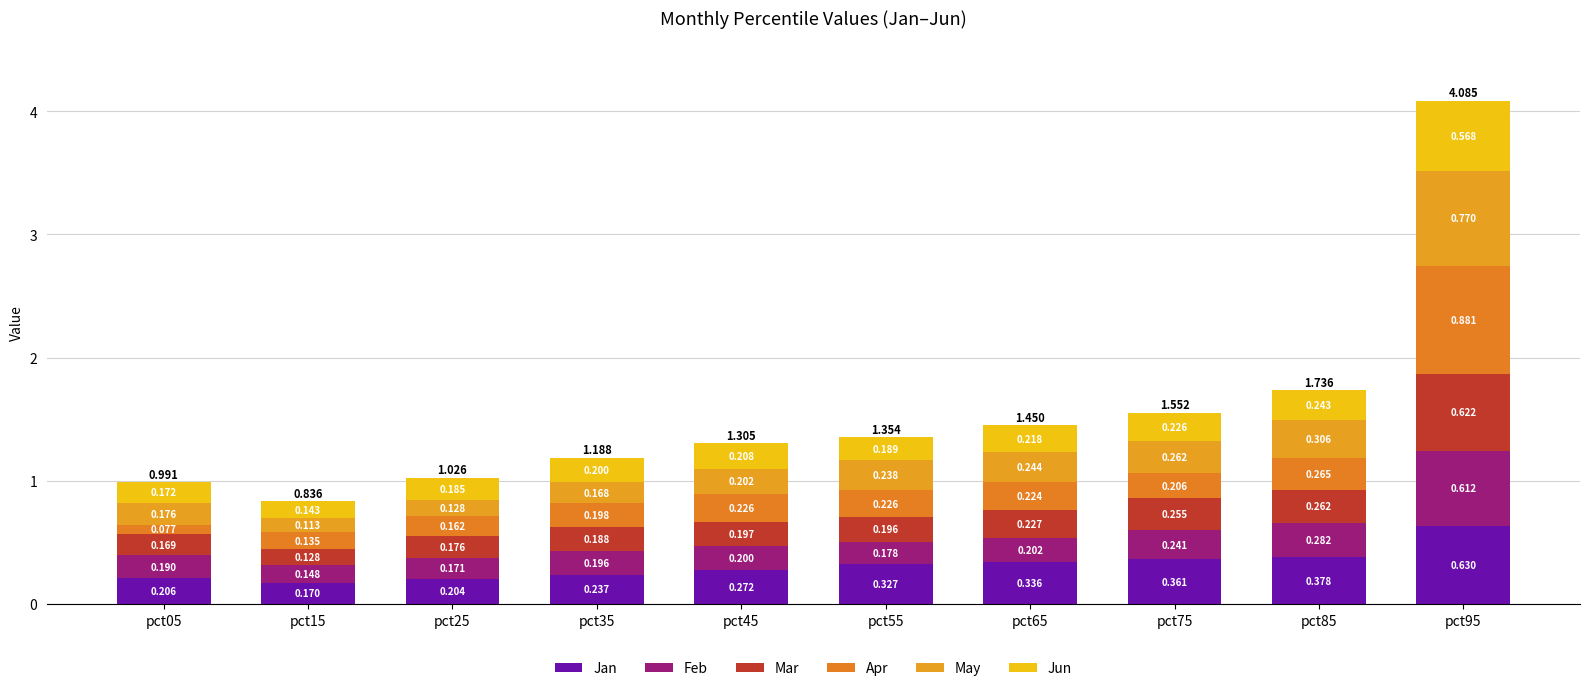

Count the Jun values in the range 0 to 1.

10